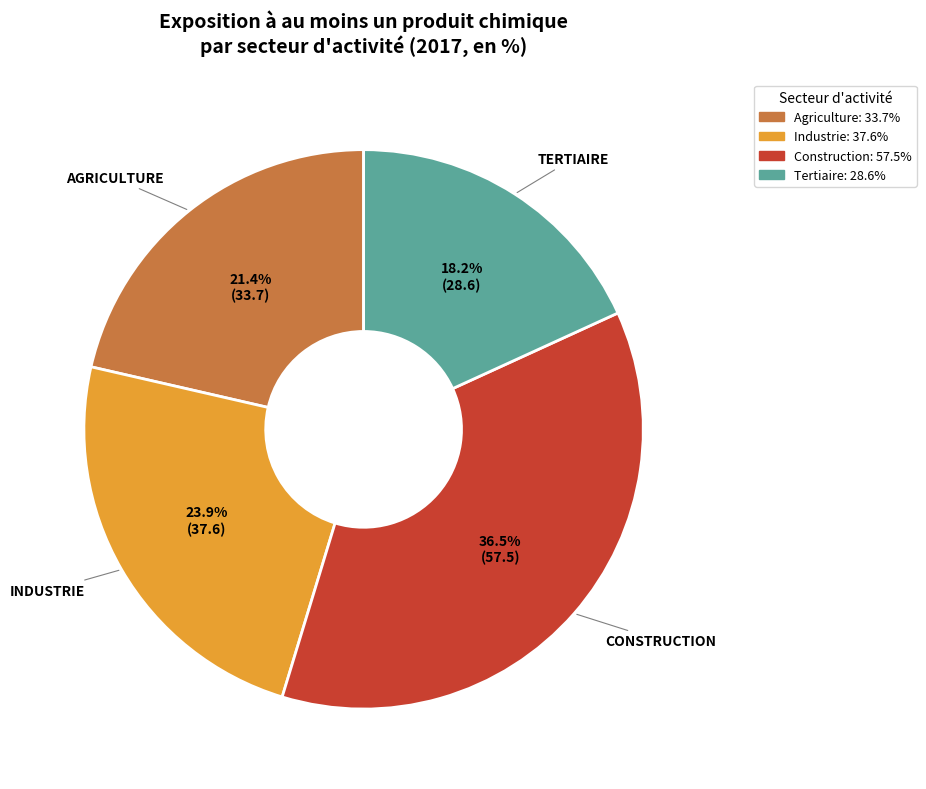

Is there any slice that represents more than half of the pie?

No